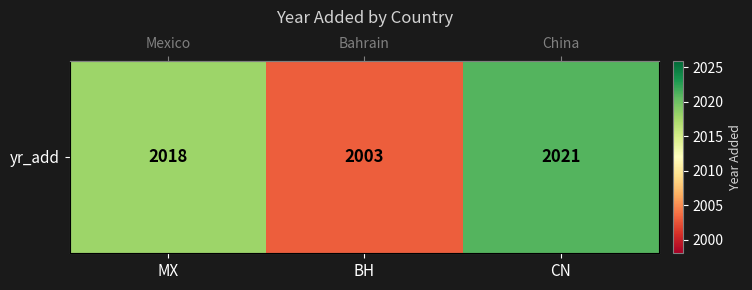

Which label corresponds to the smallest value in the chart?

BH